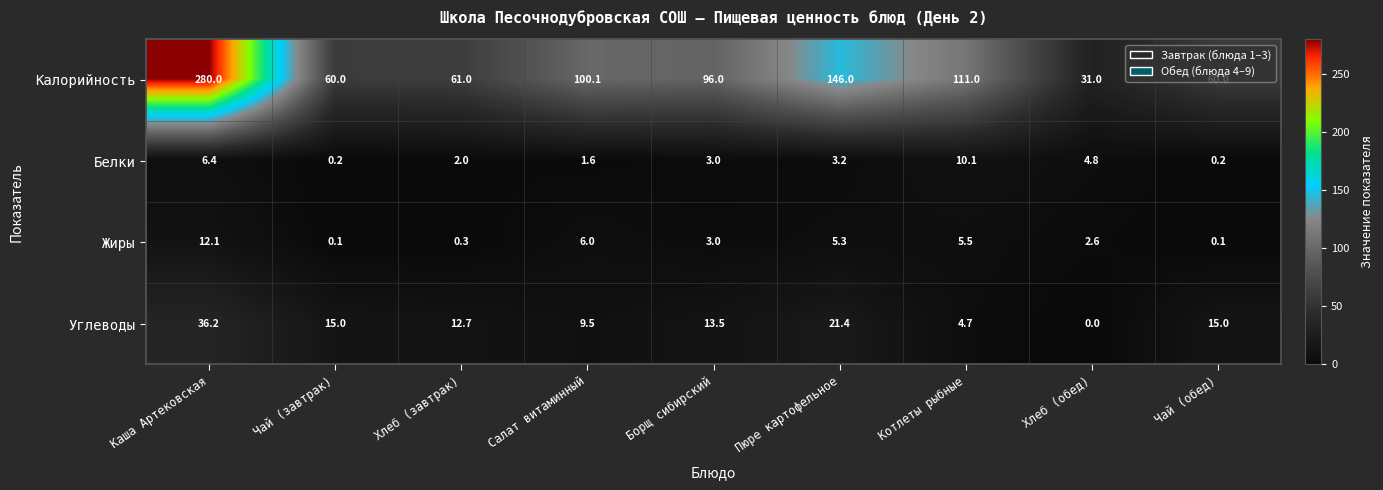

Which category has the highest value across all series?

Каша Артековская